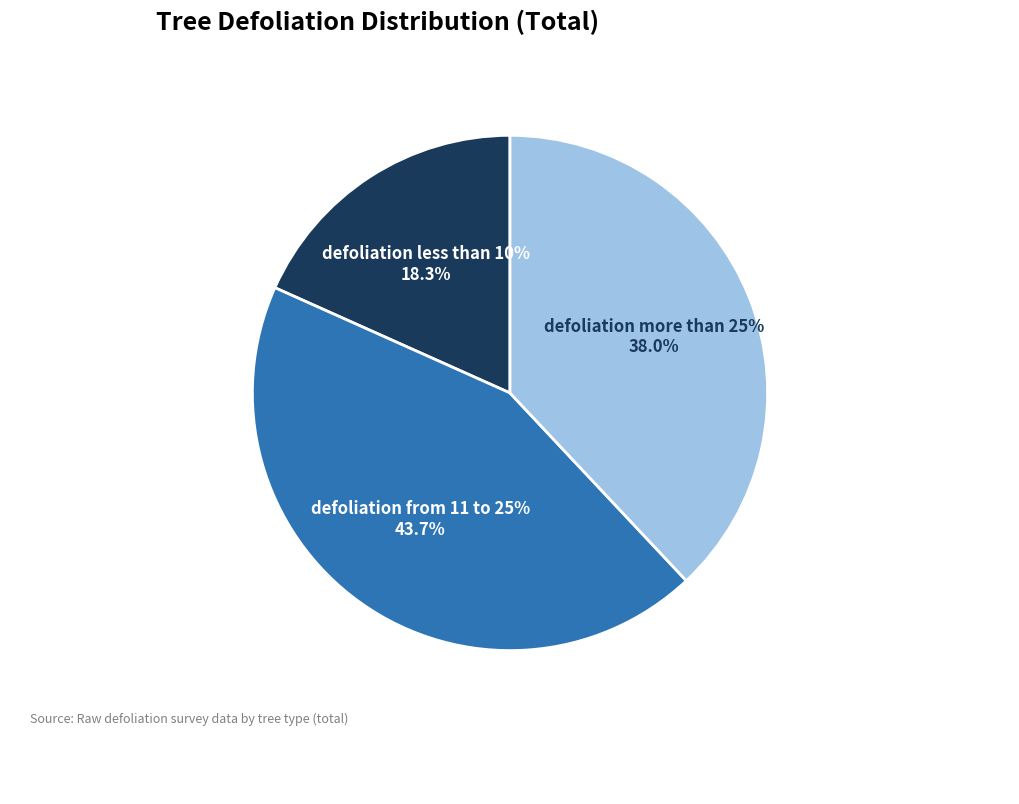

The defoliation more than 25% slice represents 27% of the pie. True or false?

False